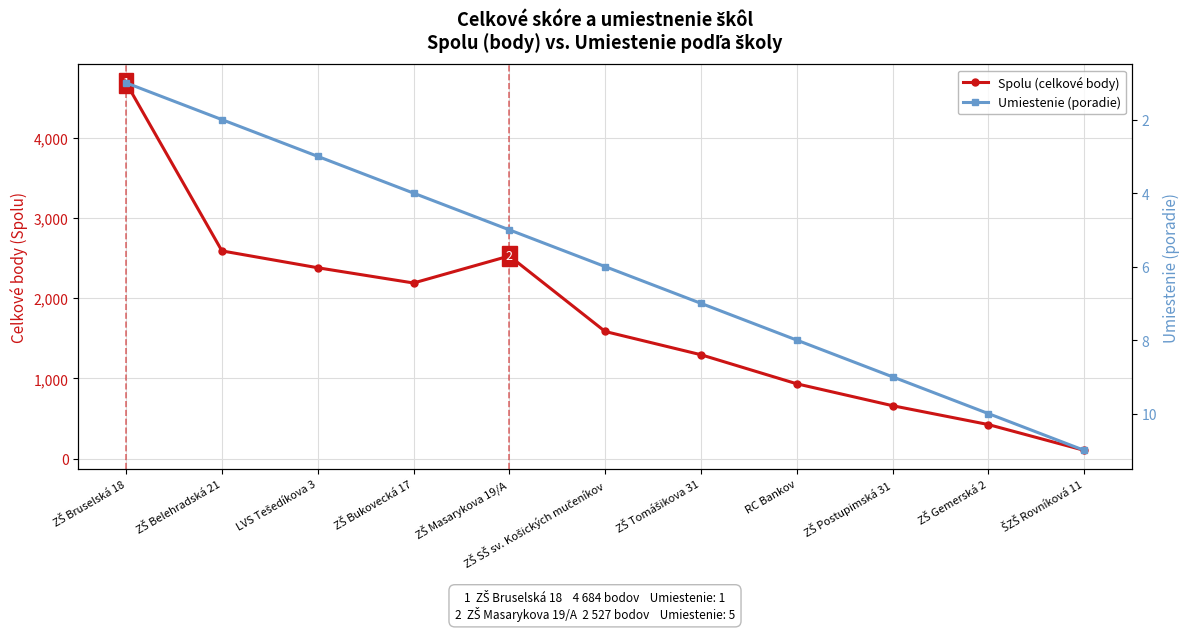

What is the difference between the maximum and minimum values in the Spolu (celkové body) series?

4579